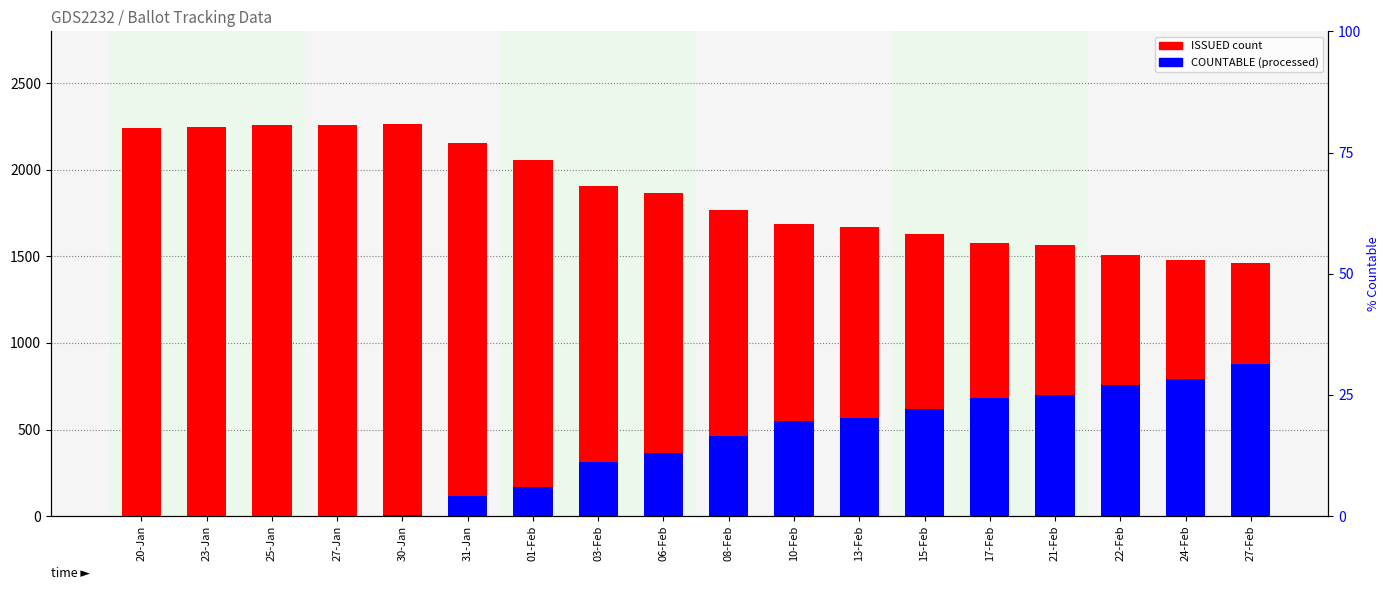

What is the label of the 3rd bar from the left?

25-Jan